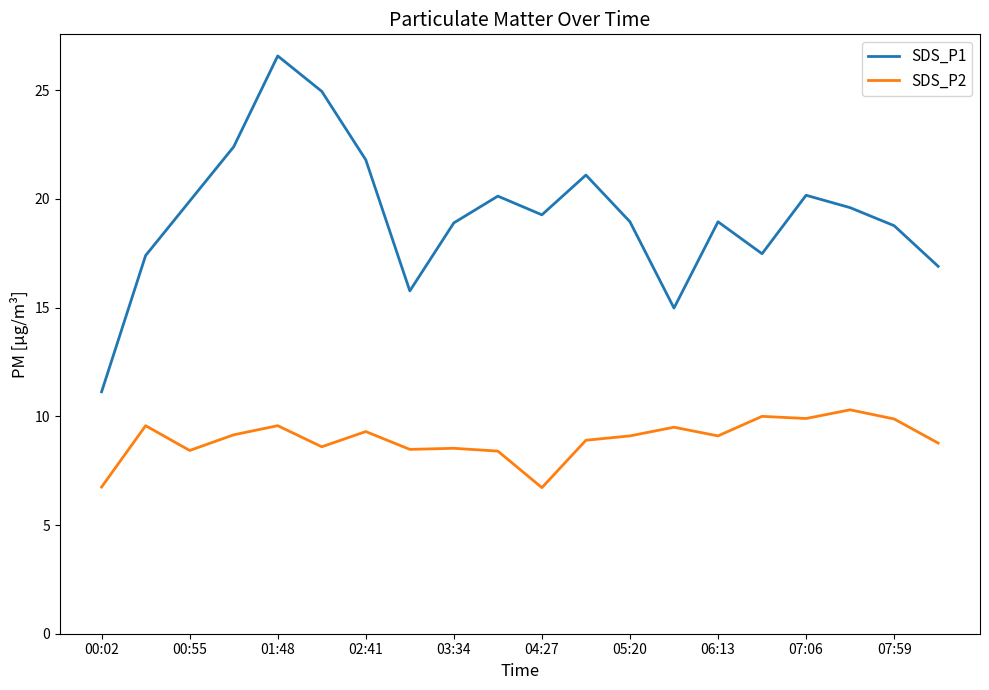

Which series has the largest range (max minus min)?

SDS_P1